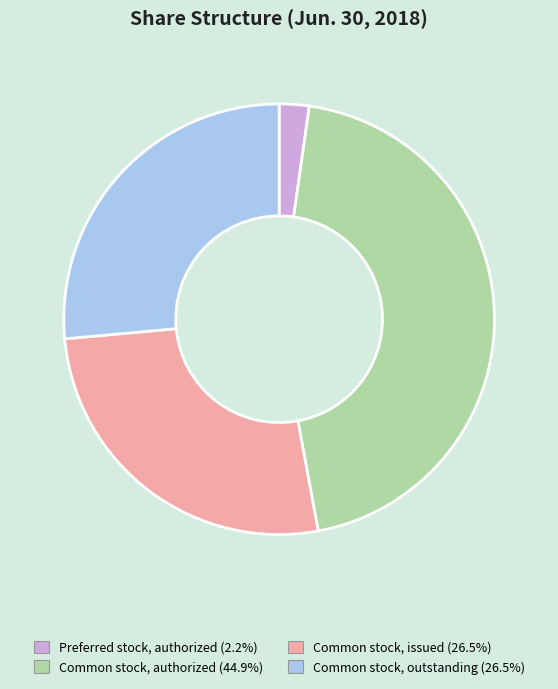

Is there a majority slice in this chart?

No